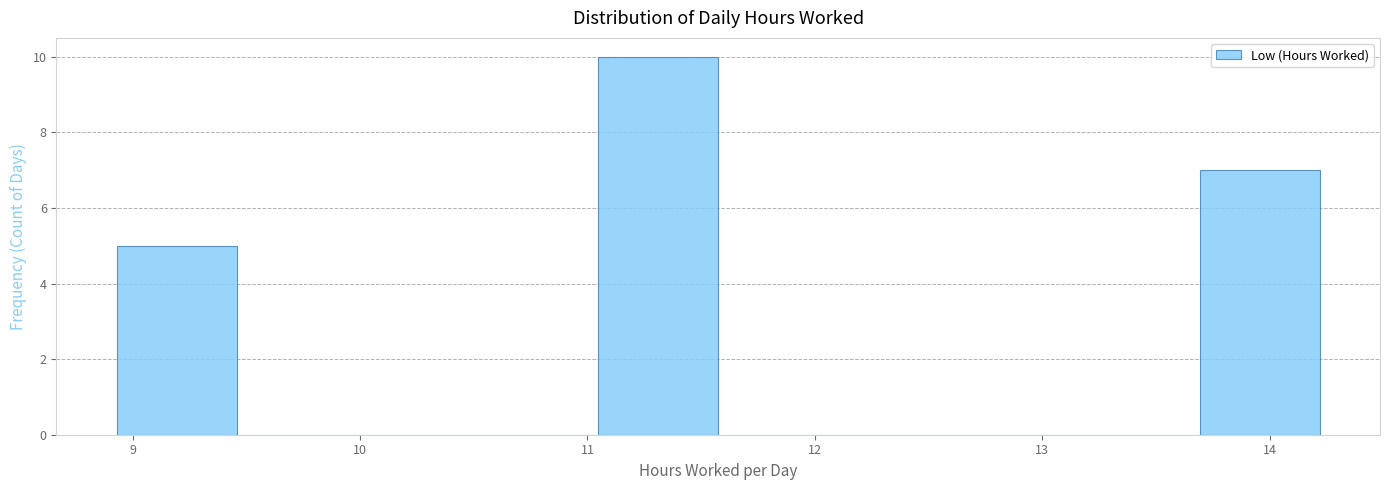

Reading left to right, list every bar in this chart as the range it spans on the x-axis followed by its height. Neither the bar edges nor the heights are printed on the chart, so give them approximately, as read against the axes.

8.9 to 9.5: 5
9.5 to 10.0: 0
10.0 to 10.5: 0
10.5 to 11.0: 0
11.0 to 11.6: 10
11.6 to 12.1: 0
12.1 to 12.6: 0
12.6 to 13.2: 0
13.2 to 13.7: 0
13.7 to 14.2: 7